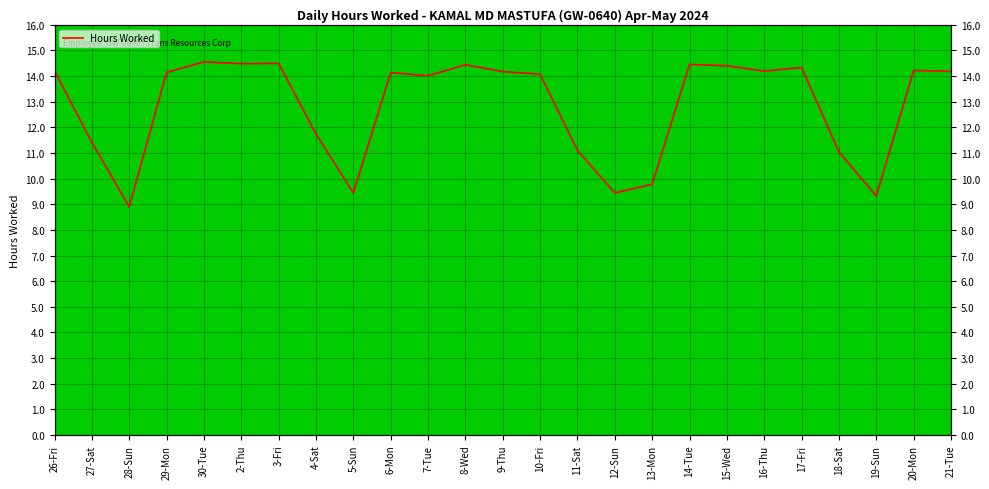

The chart shows a value of 9.3 at 19-Sun. True or false?

True